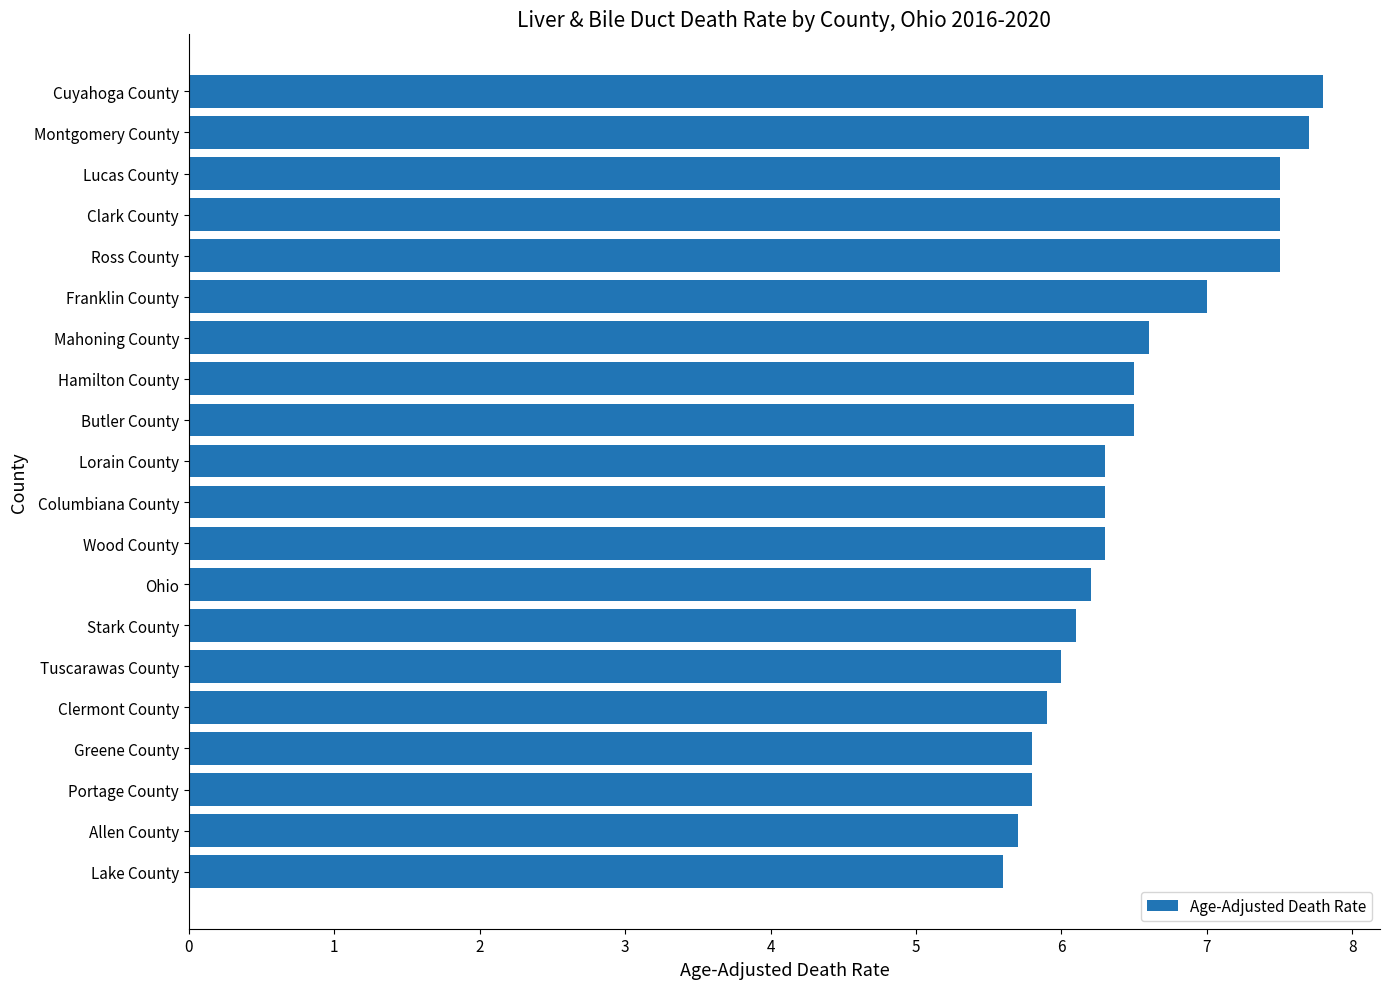

What is the change in value from Ross County to Montgomery County?

+0.2